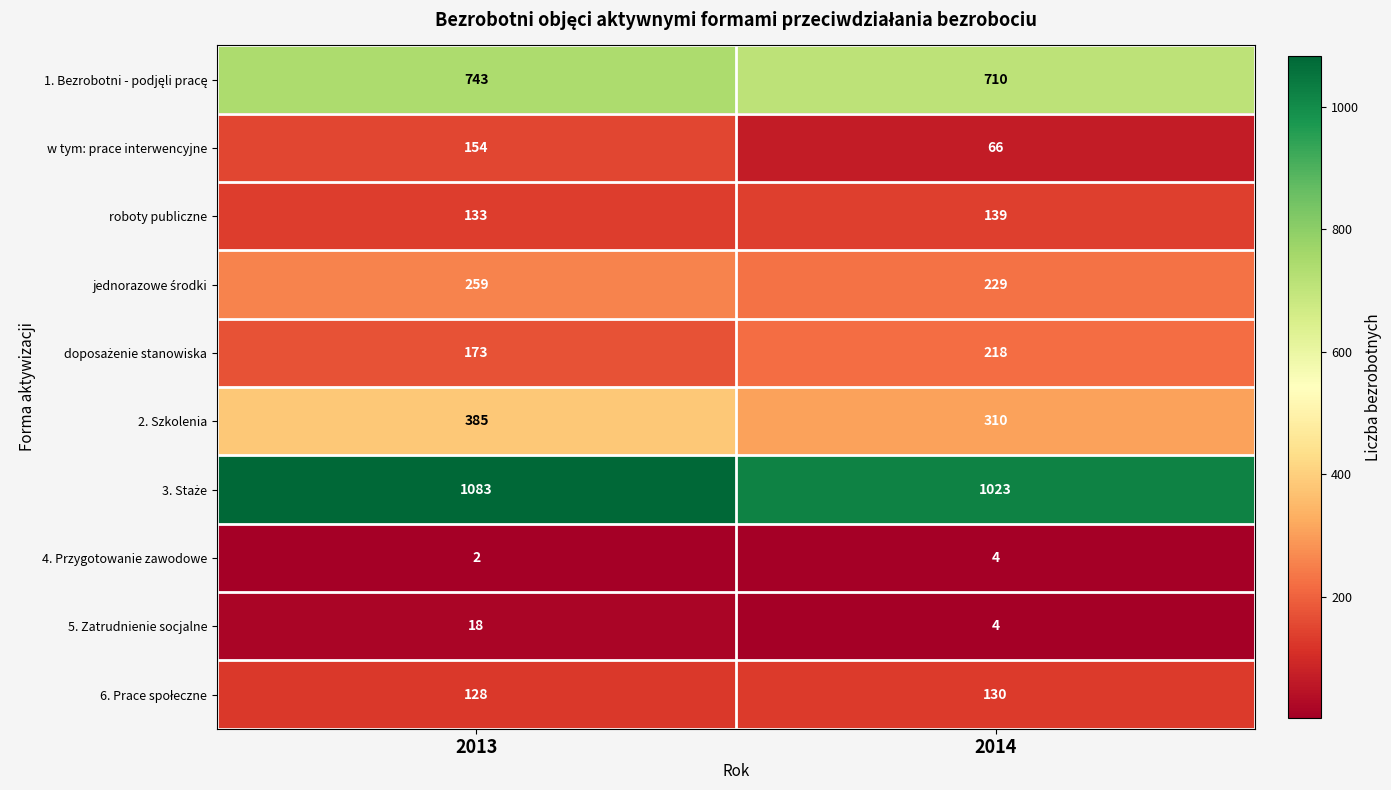

What is the minimum value shown in the chart?

2